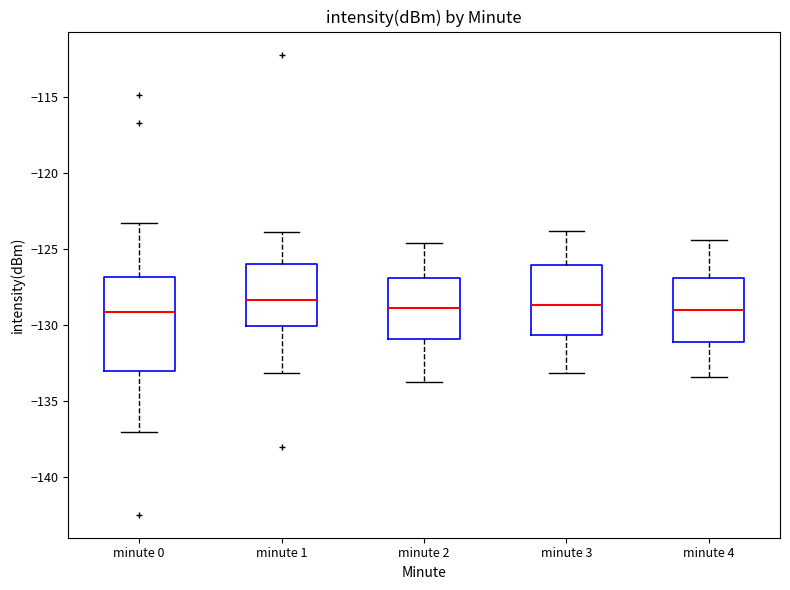

Reading left to right, read every box against the y-axis: the position of its median line, the range the box covers, and the ends of its whiskers. The values are not printed on the chart, so give them approximately, as read against the axis.

minute 0: median -129.0, box -133.0 to -127.0, whiskers -137.0 to -123.5
minute 1: median -128.5, box -130.0 to -126.0, whiskers -133.0 to -124.0
minute 2: median -129.0, box -131.0 to -127.0, whiskers -133.5 to -124.5
minute 3: median -128.5, box -130.5 to -126.0, whiskers -133.0 to -124.0
minute 4: median -129.0, box -131.0 to -127.0, whiskers -133.5 to -124.5